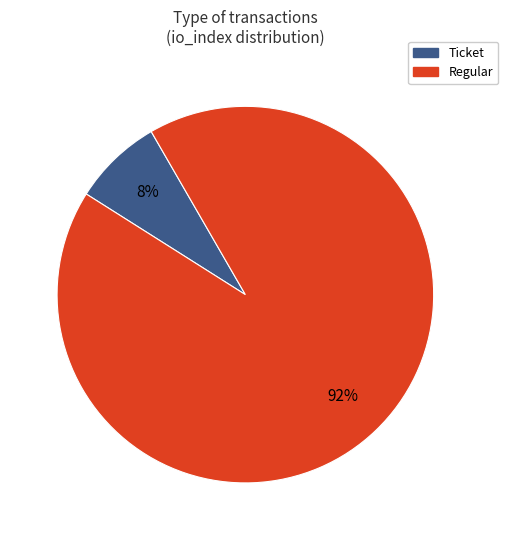

How many slices are in this pie chart?

2